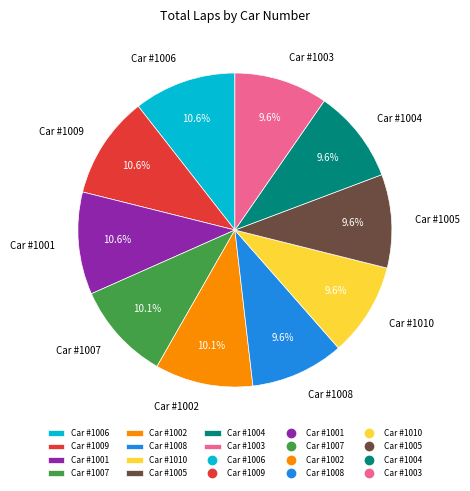

Combined, what portion of the pie is Car #1001 and Car #1005?

20.2%